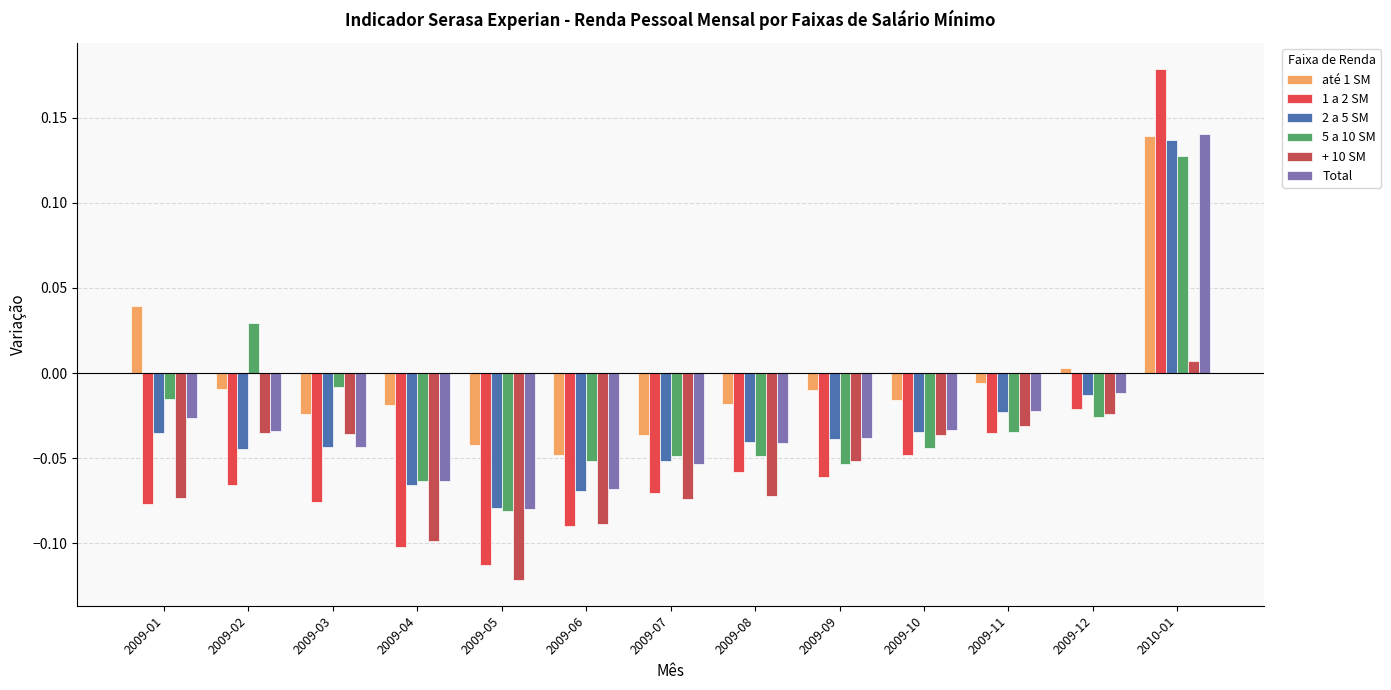

How many categories are shown in the chart?

13